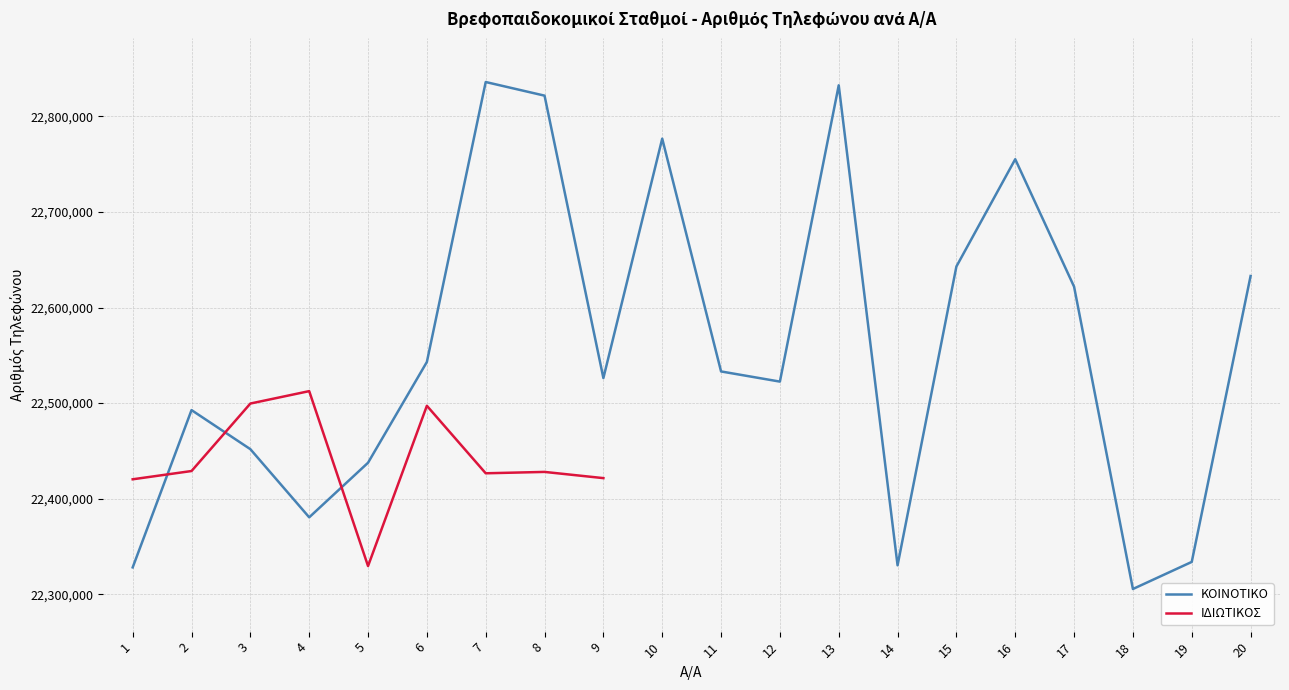

Which series has the largest range (max minus min)?

ΚΟΙΝΟΤΙΚΟ